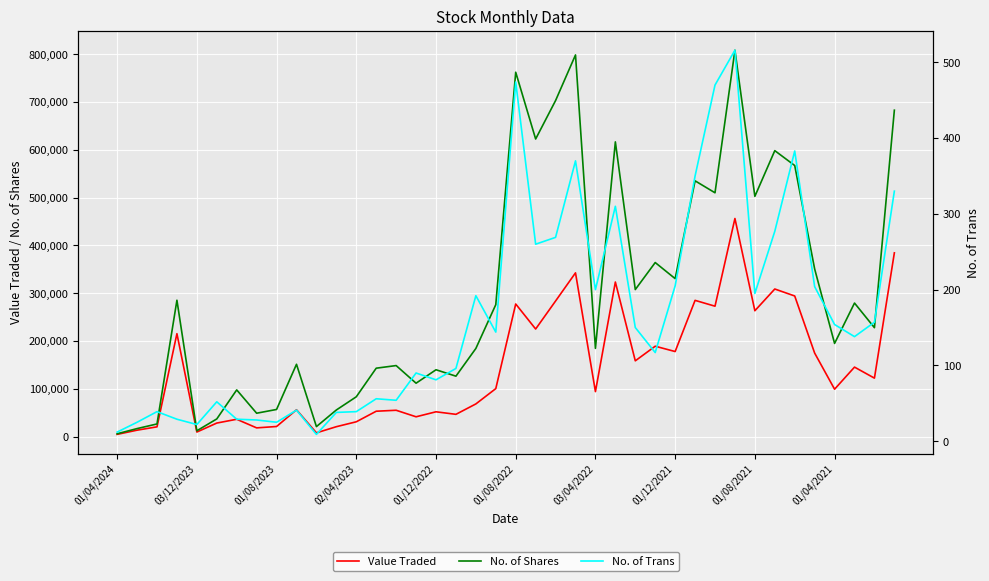

Rank the series by their average value, from lowest to highest.

No. of Trans, Value Traded, No. of Shares